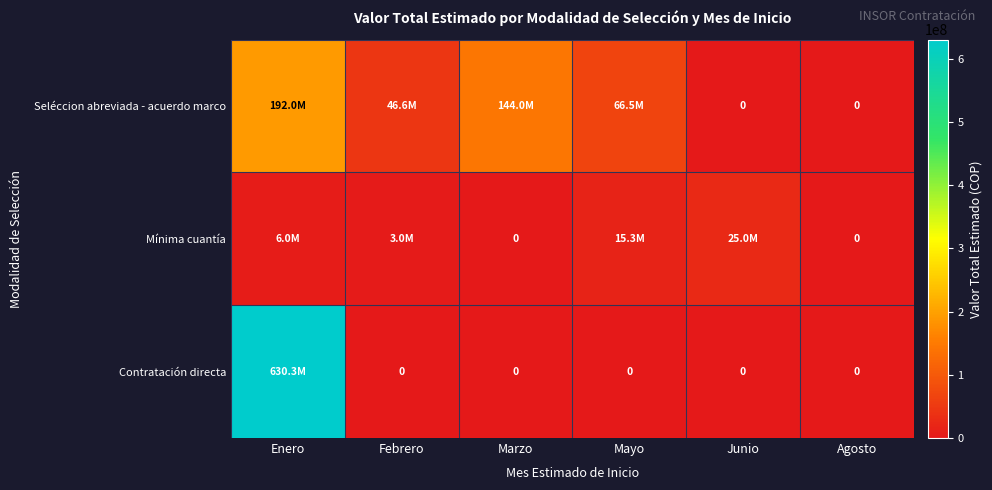

What is the total value across all series at Enero?

828269234